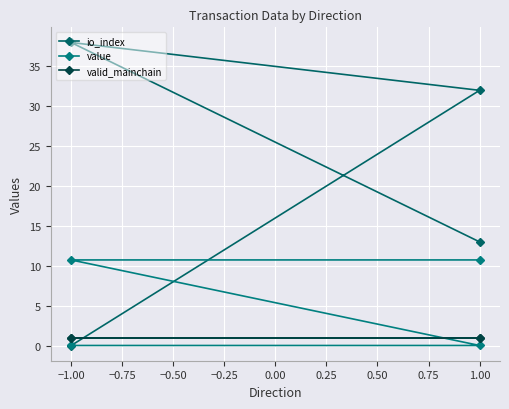

True or false: valid_mainchain and value cross at least once.

True